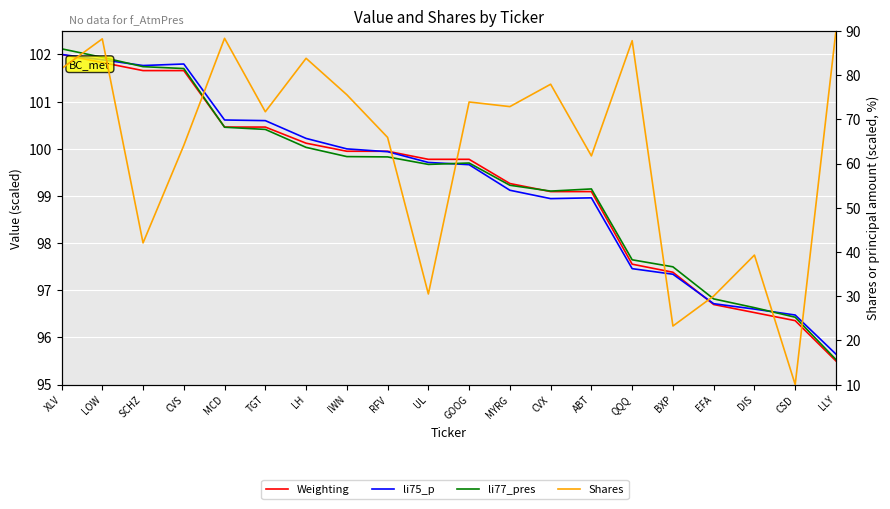

What are all the series names shown in the legend?

Weighting, li75_p, li77_pres, Shares